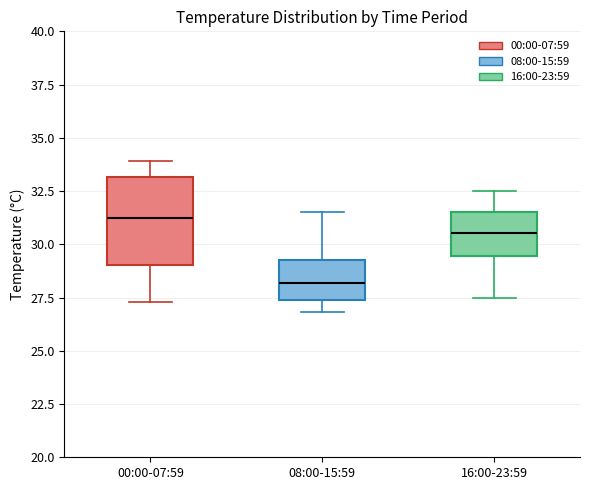

Reading left to right, transcribe this box plot: for each box, give where its median line is, the range the box spans, and where its two whiskers end, as read against the y-axis. The values are not printed on the chart, so give them approximately, as read against the axis.

00:00-07:59: median 31.5, box 29.0 to 33.0, whiskers 27.5 to 34.0
08:00-15:59: median 28.0, box 27.5 to 29.5, whiskers 27.0 to 31.5
16:00-23:59: median 30.5, box 29.5 to 31.5, whiskers 27.5 to 32.5